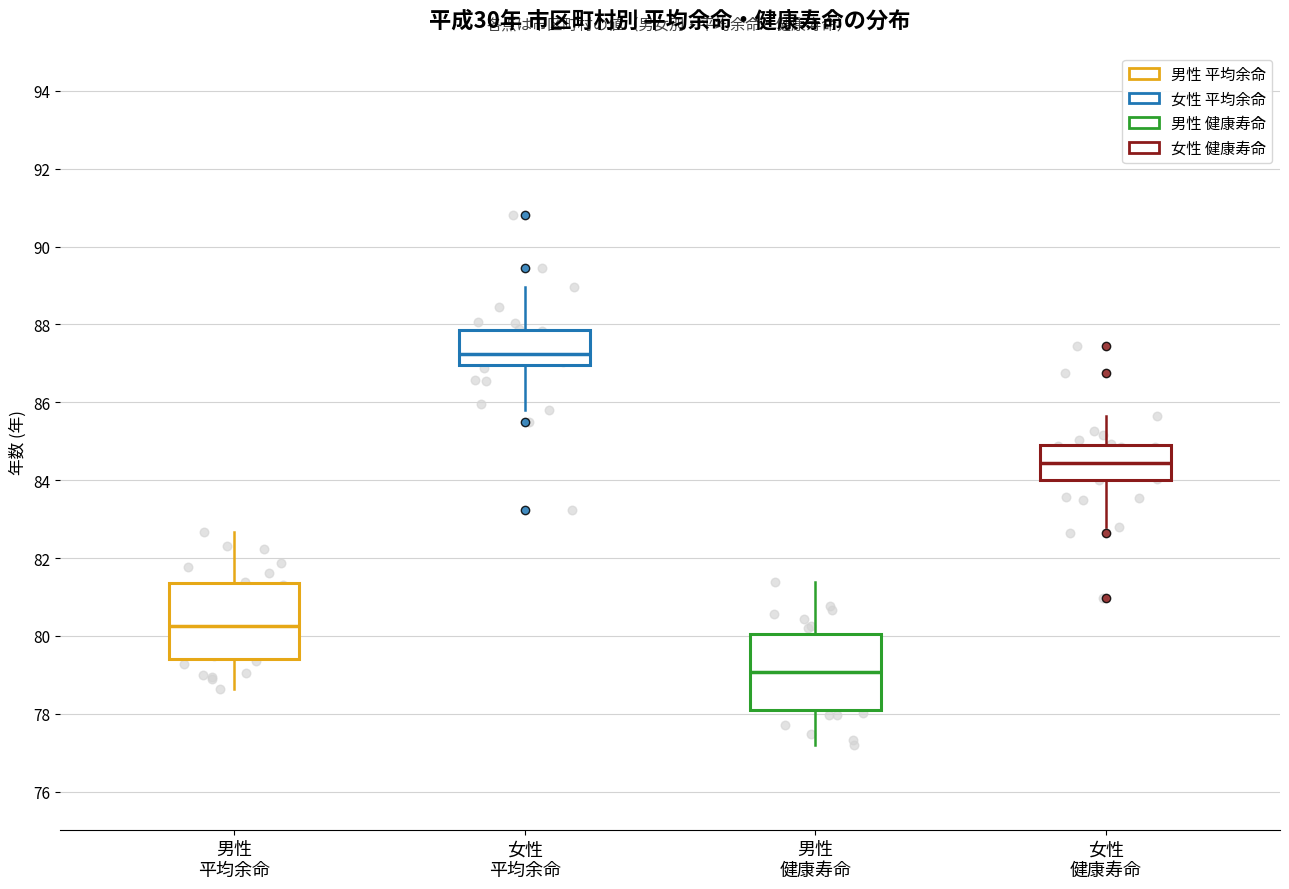

Reading left to right, read every box against the y-axis: the position of its median line, the range the box covers, and the ends of its whiskers. The values are not printed on the chart, so give them approximately, as read against the axis.

男性 平均余命: median 80.2, box 79.4 to 81.4, whiskers 78.6 to 82.6
女性 平均余命: median 87.2, box 87.0 to 87.8, whiskers 85.8 to 89.0
男性 健康寿命: median 79.0, box 78.0 to 80.0, whiskers 77.2 to 81.4
女性 健康寿命: median 84.4, box 84.0 to 84.8, whiskers 82.8 to 85.6